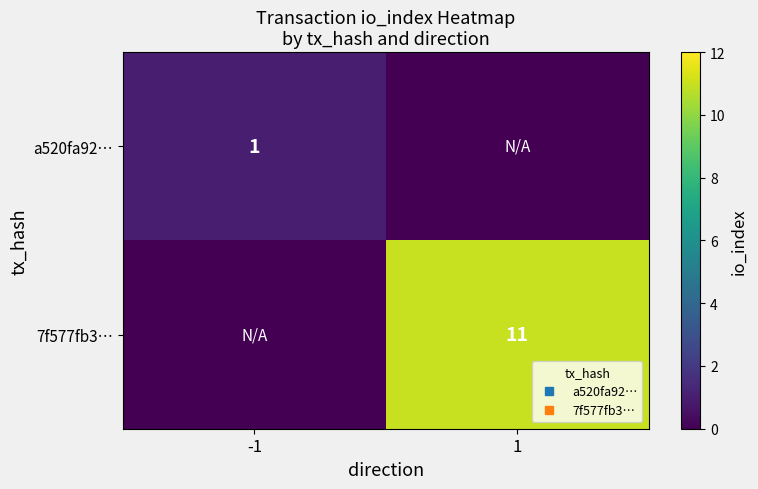

True or false: 7f577fb3… has a value of 6 at 1.

False